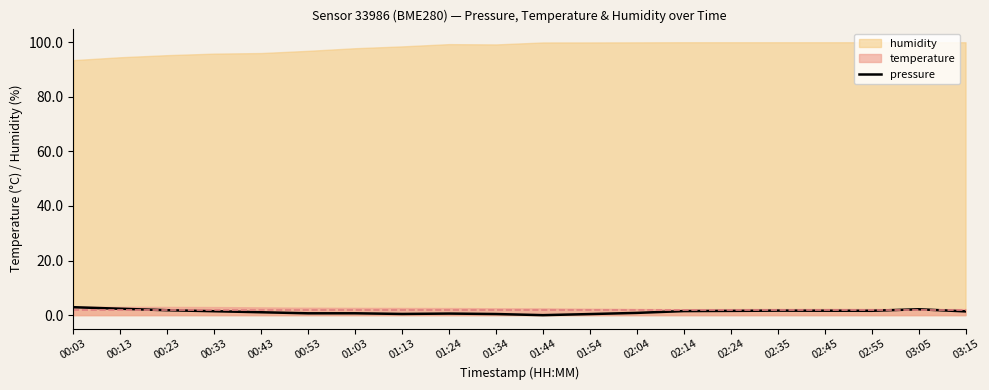

What position from the left is 01:03?

7